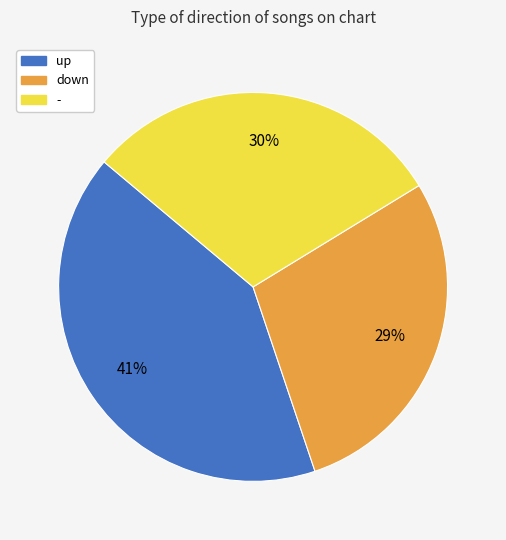

Rank the categories by value from highest to lowest.

up, -, down